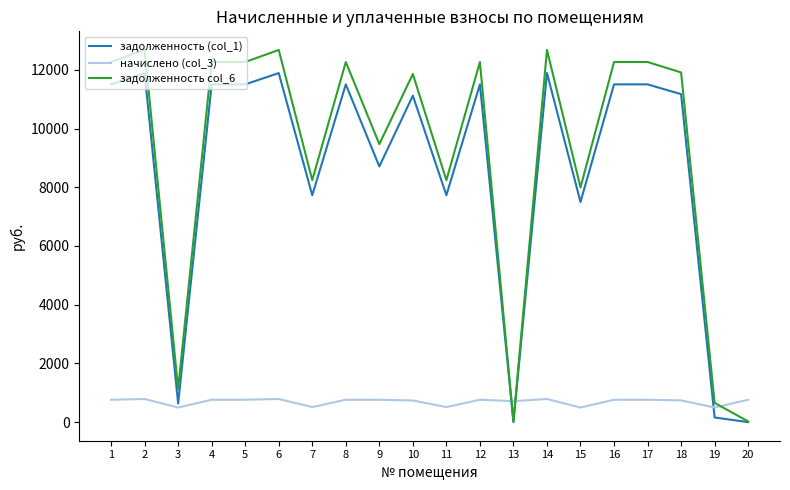

What is the lowest value of the начислено (col_3) series?

496.7